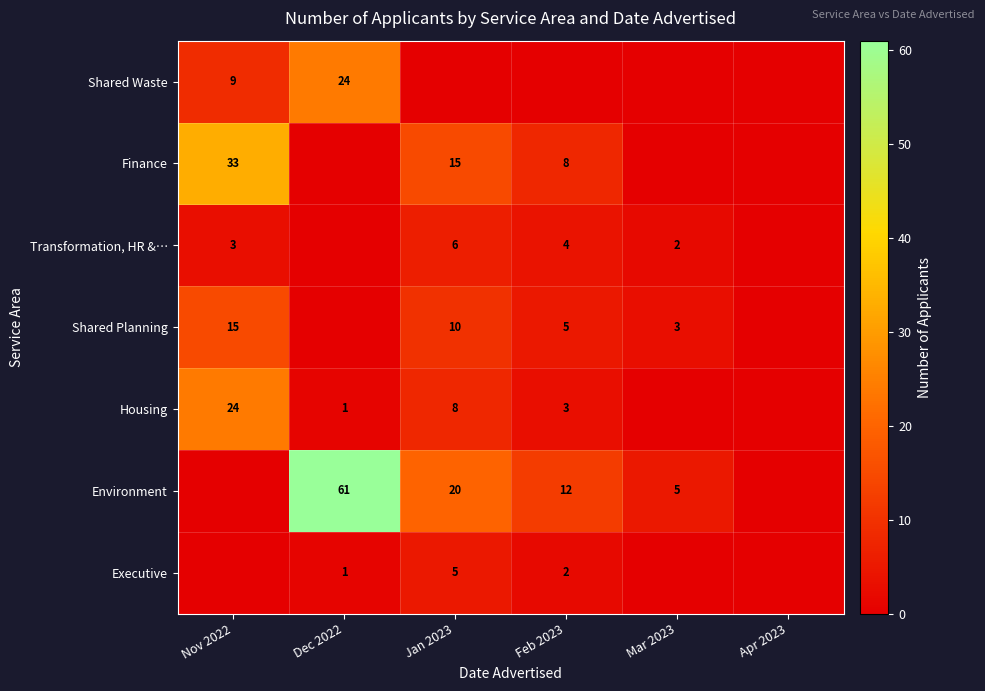

The value of Housing at Feb 2023 is 3. True or false?

True